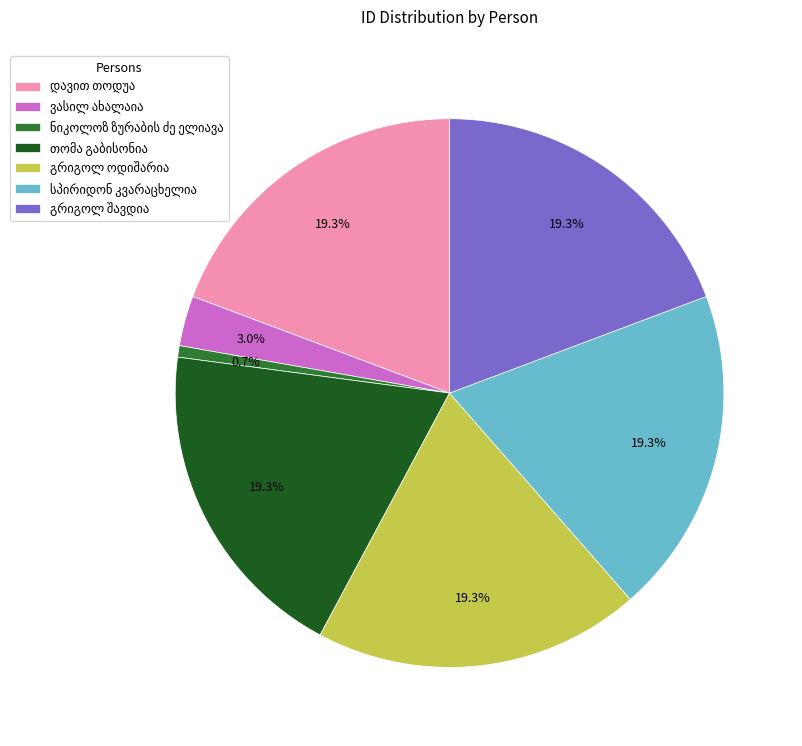

Is there a majority slice in this chart?

No